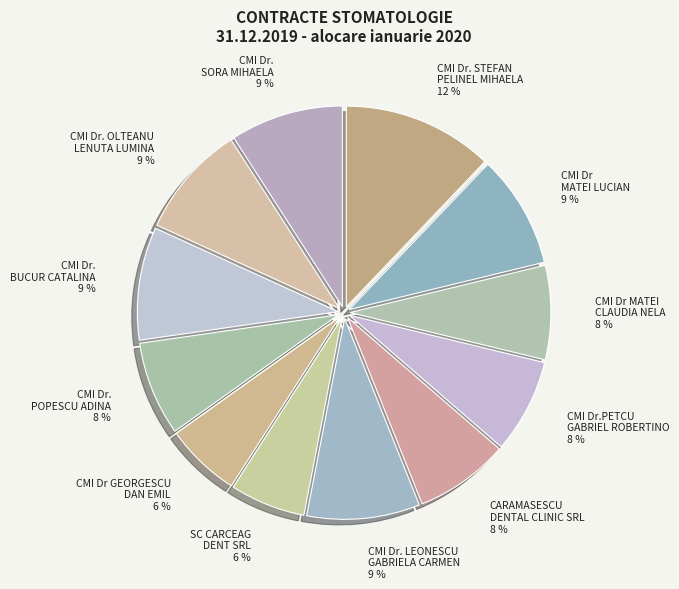

Between CMI Dr. STEFAN PELINEL MIHAELA and CMI Dr MATEI LUCIAN, which is larger?

CMI Dr. STEFAN PELINEL MIHAELA